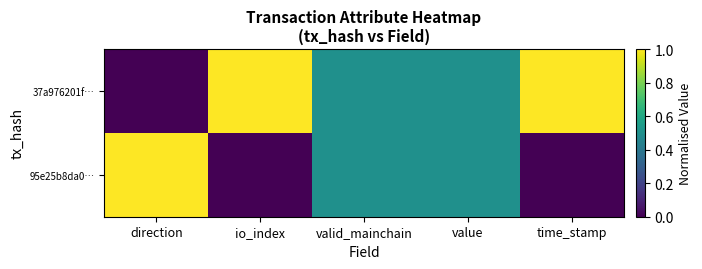

What is the spread (max minus min) of values at io_index?

1.0